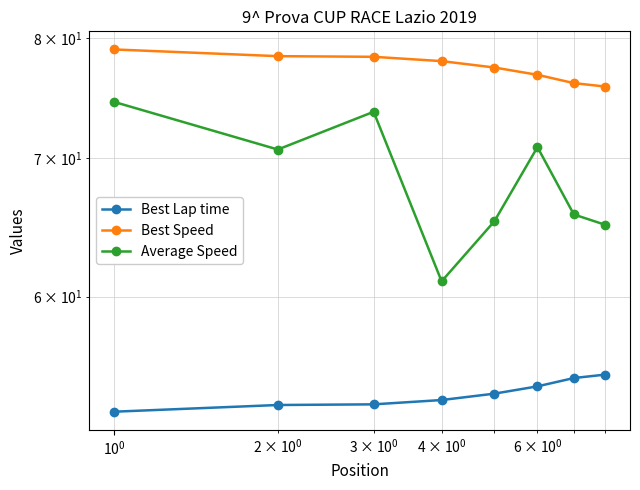

True or false: Best Lap time and Average Speed intersect in this chart.

False